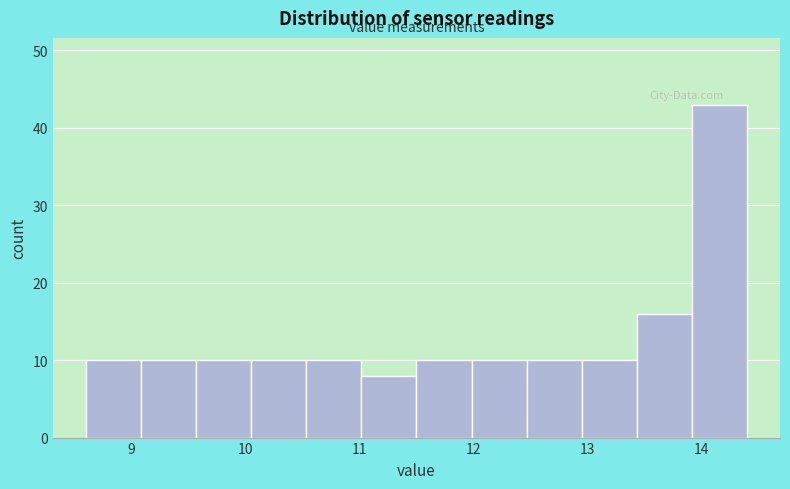

How tall is the bar that spans 12.0 to 12.5 on the x-axis? Neither the bar edges nor the heights are printed on the chart, so give them approximately, as read against the axes.

10